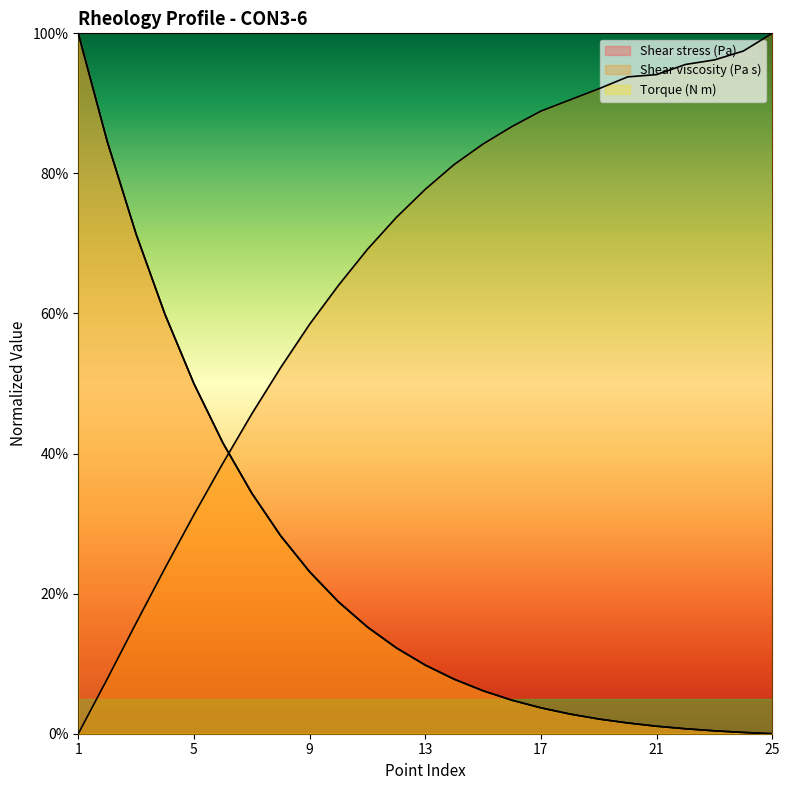

What is the value of the Shear stress (Pa) point at the 22nd from the left?

0.7